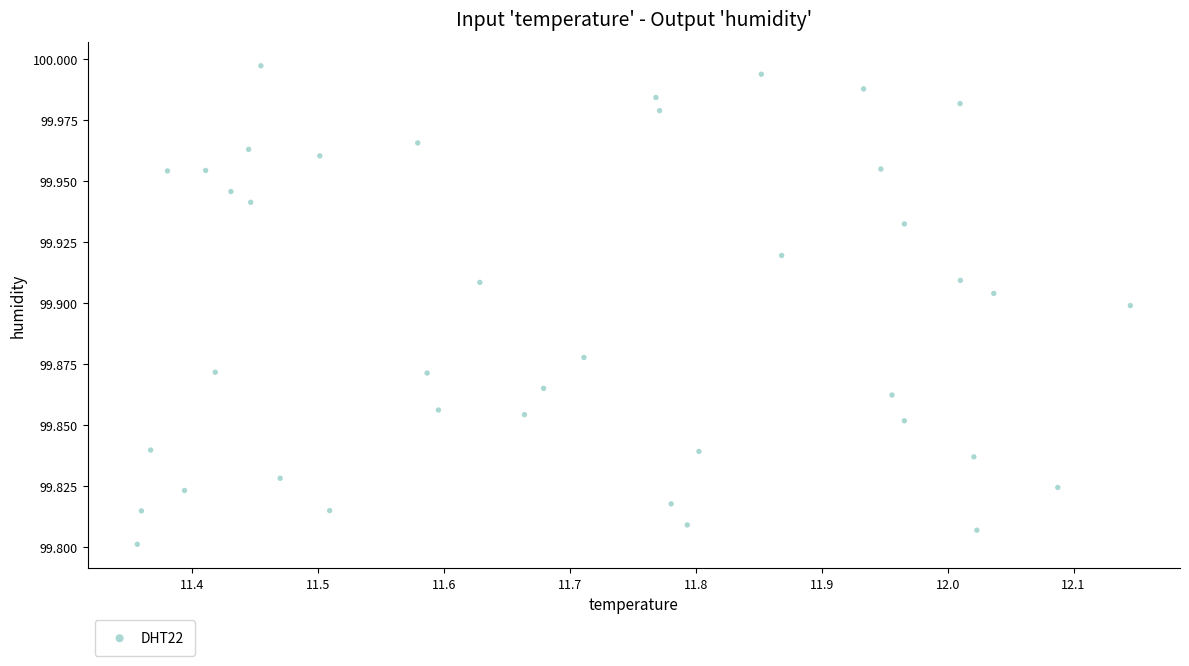

What is the range of X values (max minus min)?

0.8